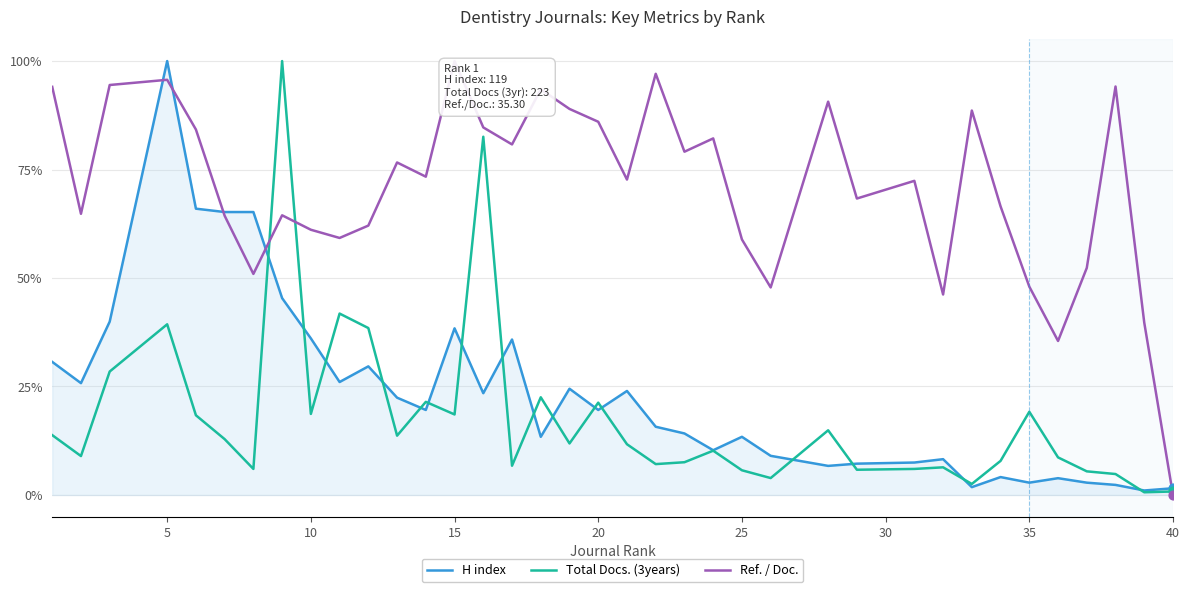

What are all the series names shown in the legend?

H index, Total Docs. (3years), Ref. / Doc.